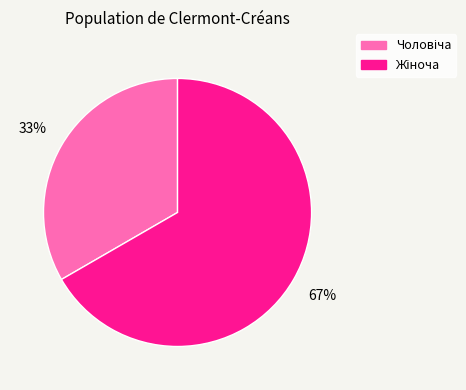

Is there a majority slice in this chart?

Yes